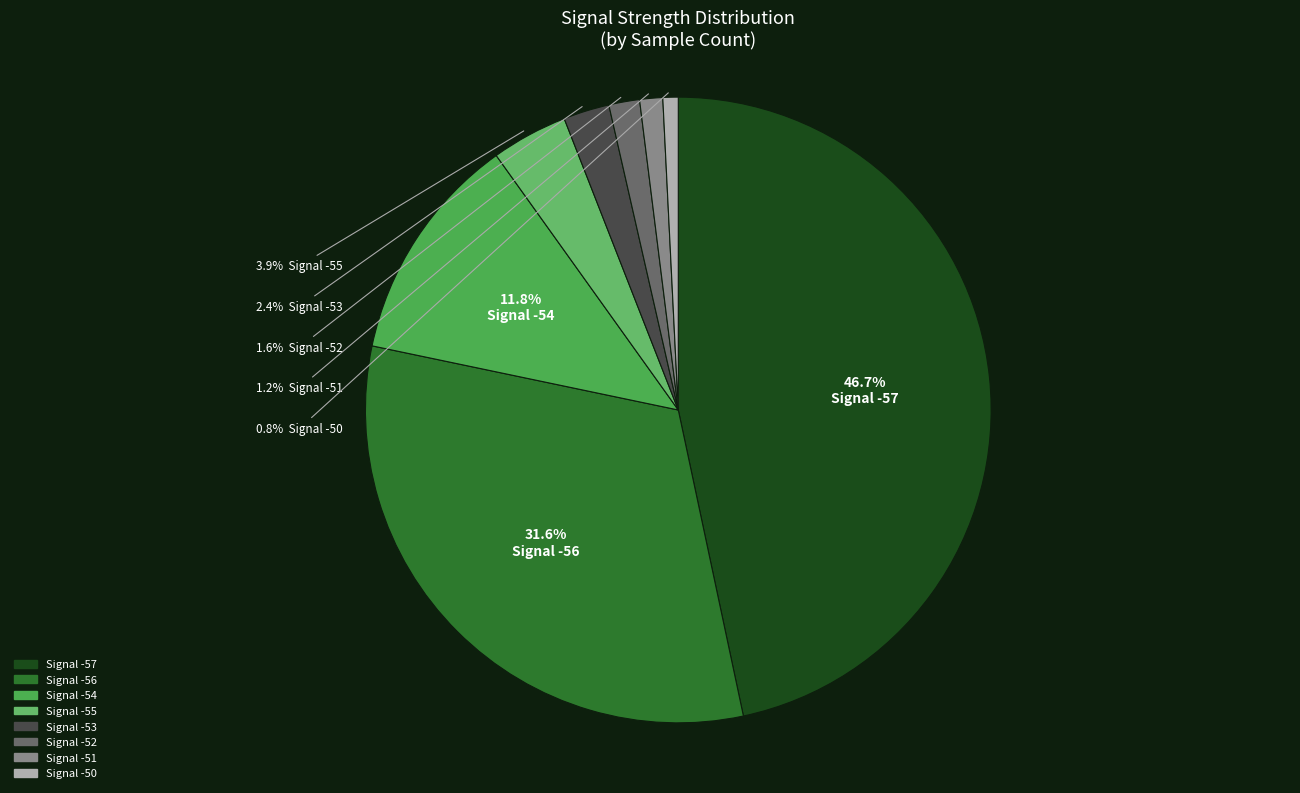

How many slices are in this pie chart?

8